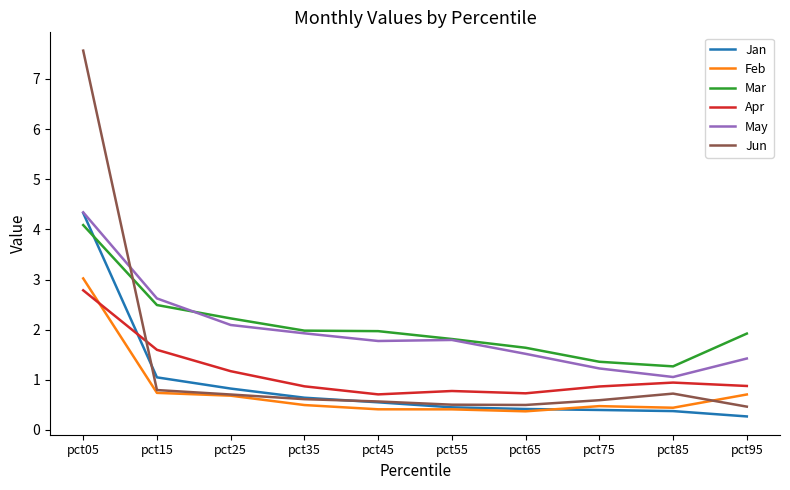

Reading left to right, what are all the values shown in this chart?

Jan: pct05=4.3	pct15=1.0	pct25=0.8	pct35=0.6	pct45=0.6	pct55=0.5	pct65=0.4	pct75=0.4	pct85=0.4	pct95=0.3
Feb: pct05=3.0	pct15=0.7	pct25=0.7	pct35=0.5	pct45=0.4	pct55=0.4	pct65=0.4	pct75=0.5	pct85=0.4	pct95=0.7
Mar: pct05=4.1	pct15=2.5	pct25=2.2	pct35=2.0	pct45=2.0	pct55=1.8	pct65=1.6	pct75=1.4	pct85=1.3	pct95=1.9
Apr: pct05=2.8	pct15=1.6	pct25=1.2	pct35=0.9	pct45=0.7	pct55=0.8	pct65=0.7	pct75=0.9	pct85=0.9	pct95=0.9
May: pct05=4.3	pct15=2.6	pct25=2.1	pct35=1.9	pct45=1.8	pct55=1.8	pct65=1.5	pct75=1.2	pct85=1.1	pct95=1.4
Jun: pct05=7.6	pct15=0.8	pct25=0.7	pct35=0.6	pct45=0.6	pct55=0.5	pct65=0.5	pct75=0.6	pct85=0.7	pct95=0.5